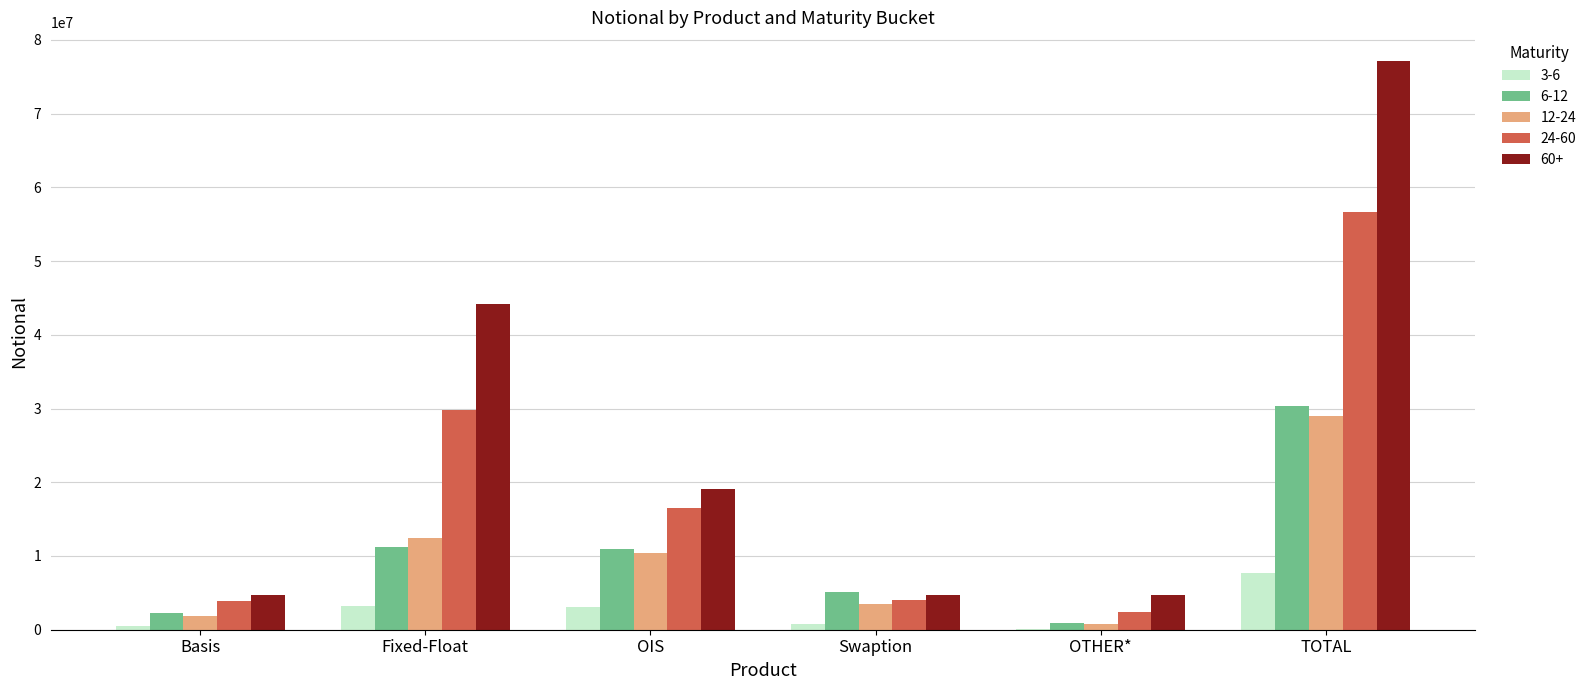

The value of 60+ at TOTAL is 77168174. True or false?

True